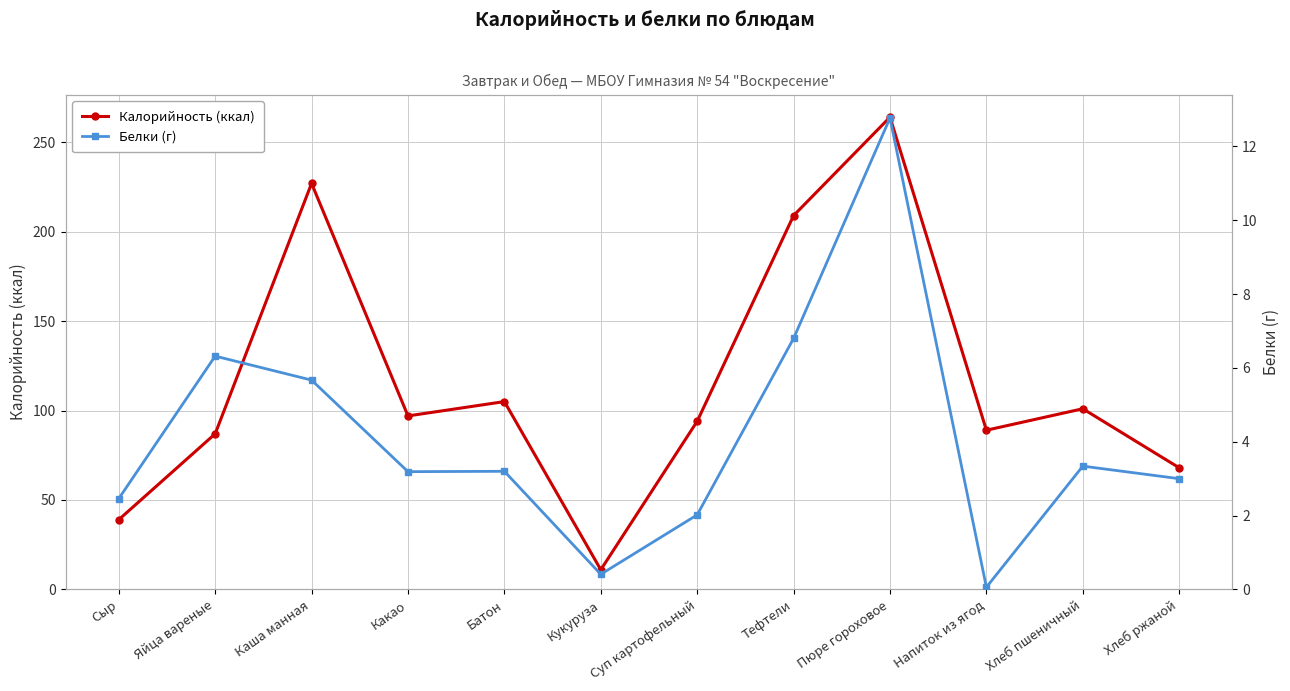

What is the value of the Калорийность (ккал) point at the 2nd from the left?

87